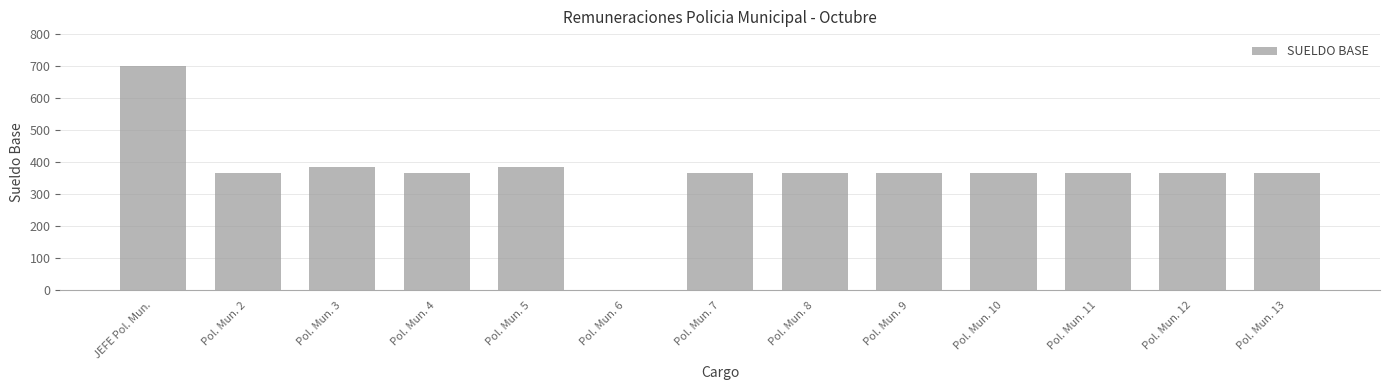

How many distinct data groups are displayed?

1